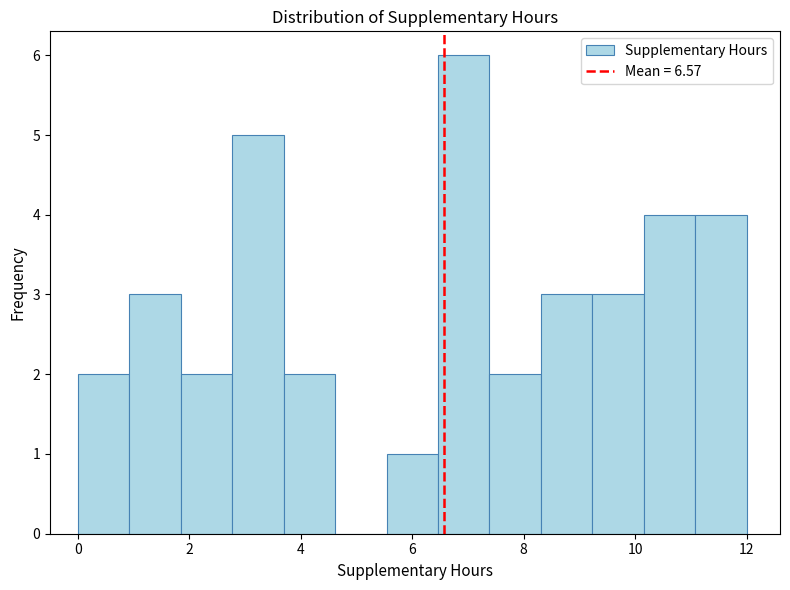

Reading left to right, list every bar in this chart as the range it spans on the x-axis followed by its height. Neither the bar edges nor the heights are printed on the chart, so give them approximately, as read against the axes.

0.0 to 1.0: 2
1.0 to 1.8: 3
1.8 to 2.8: 2
2.8 to 3.6: 5
3.6 to 4.6: 2
4.6 to 5.6: 0
5.6 to 6.4: 1
6.4 to 7.4: 6
7.4 to 8.4: 2
8.4 to 9.2: 3
9.2 to 10.2: 3
10.2 to 11.0: 4
11.0 to 12.0: 4